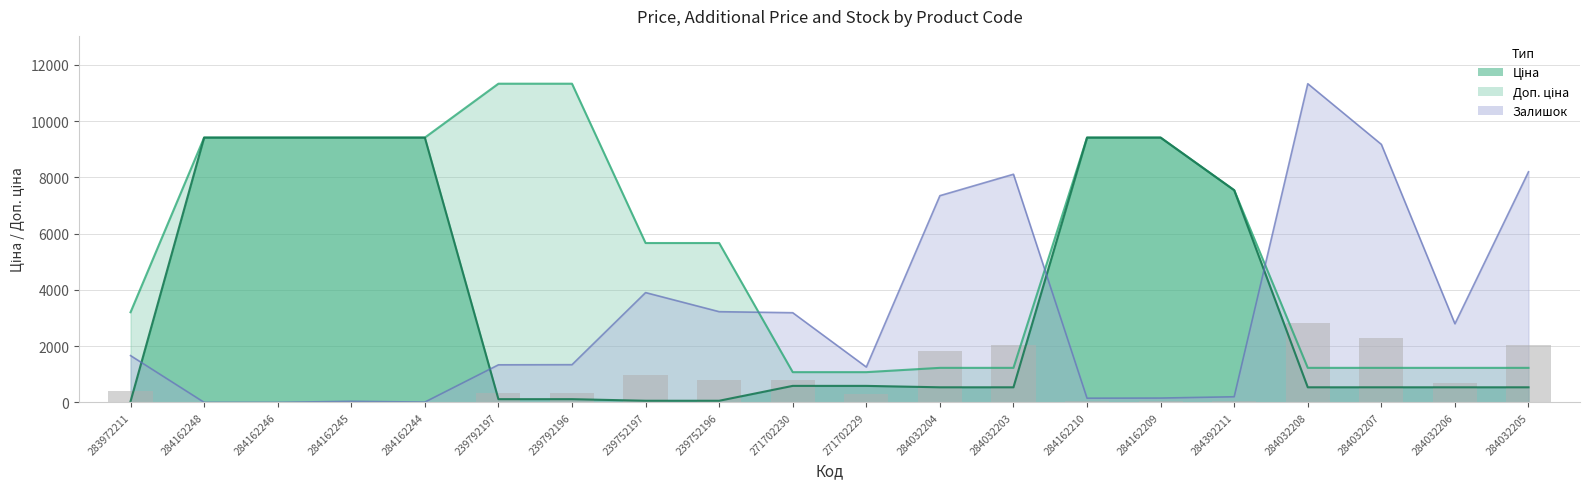

Between 239792197 and 284032208, which is larger?

284032208